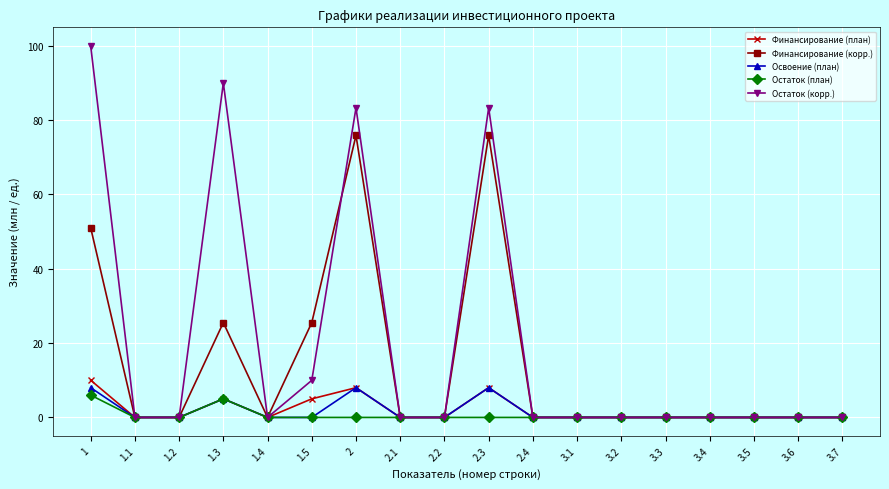

Which label corresponds to the largest value in the chart?

1